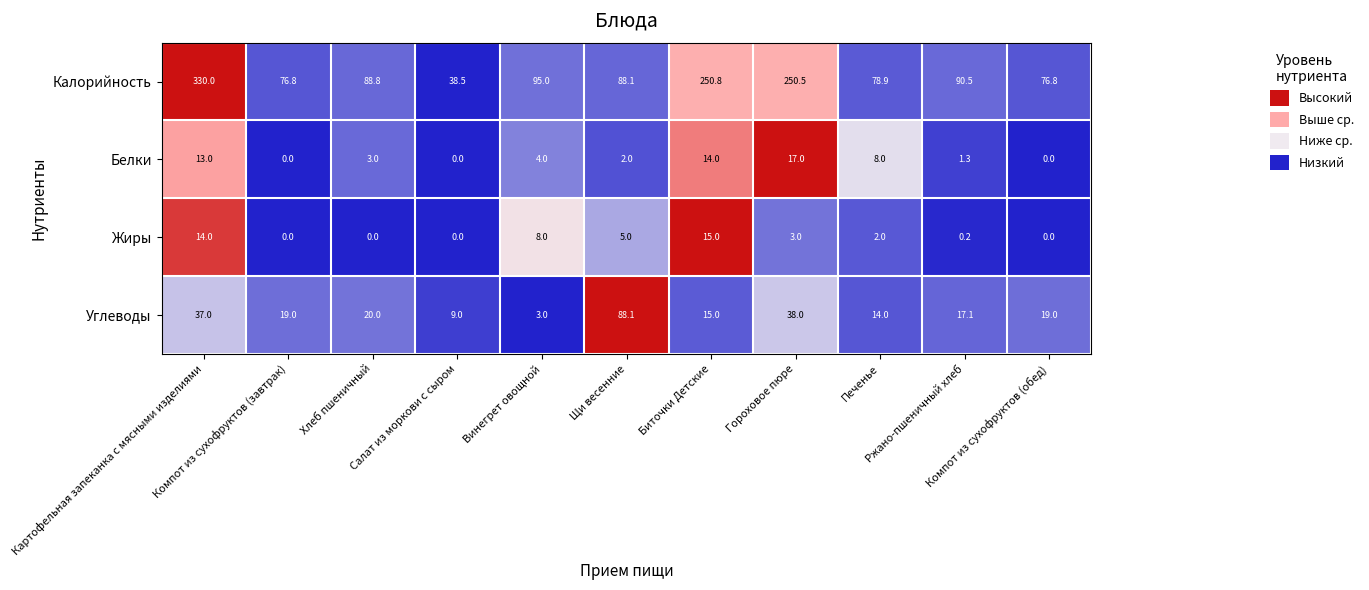

What is the difference between the maximum and minimum values in the Жиры series?

15.0